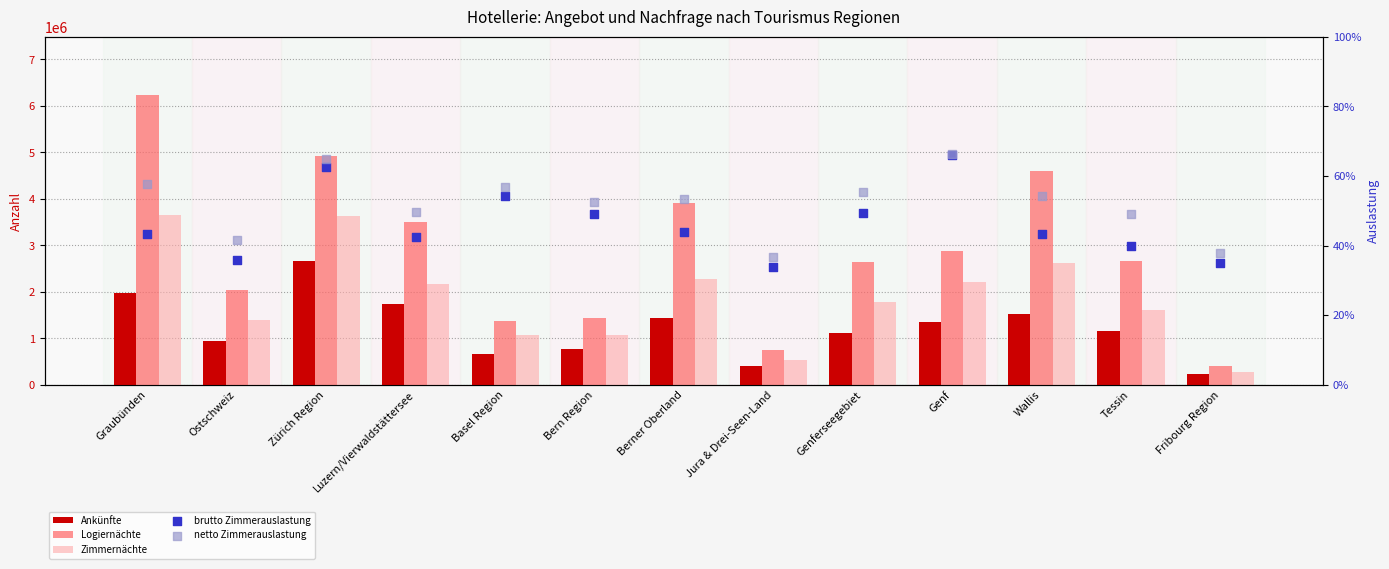

Which series has the largest total across all categories?

Logiernächte